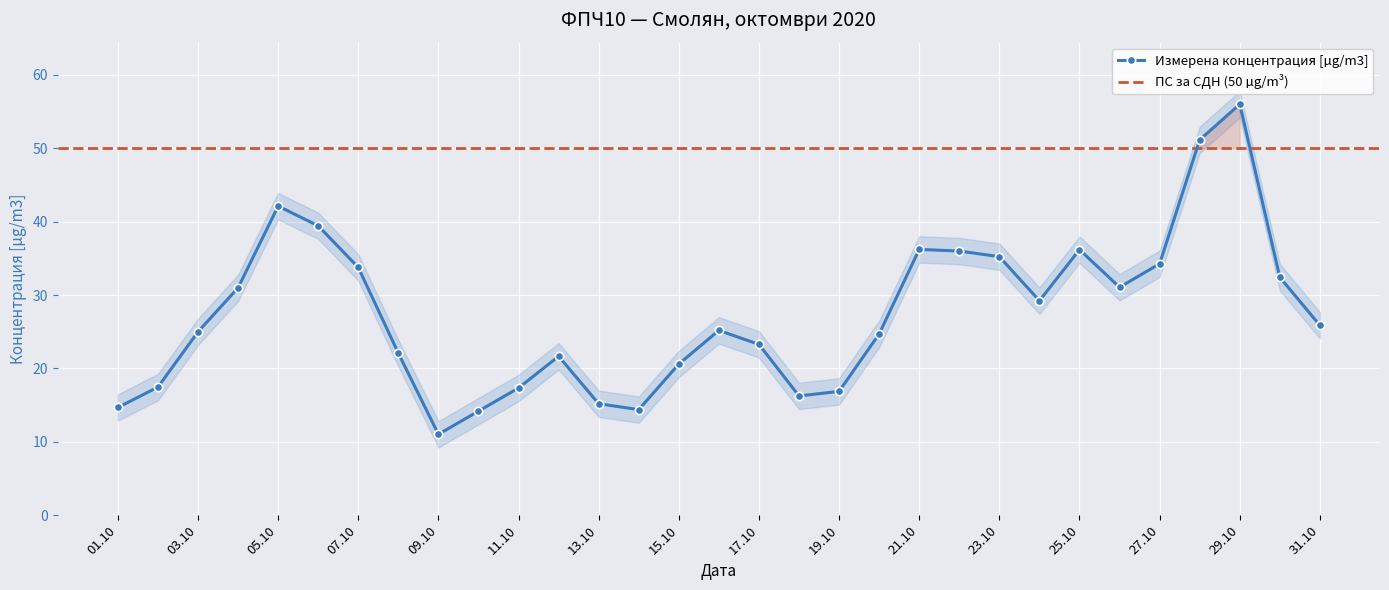

What is the minimum value shown in the chart?

11.0